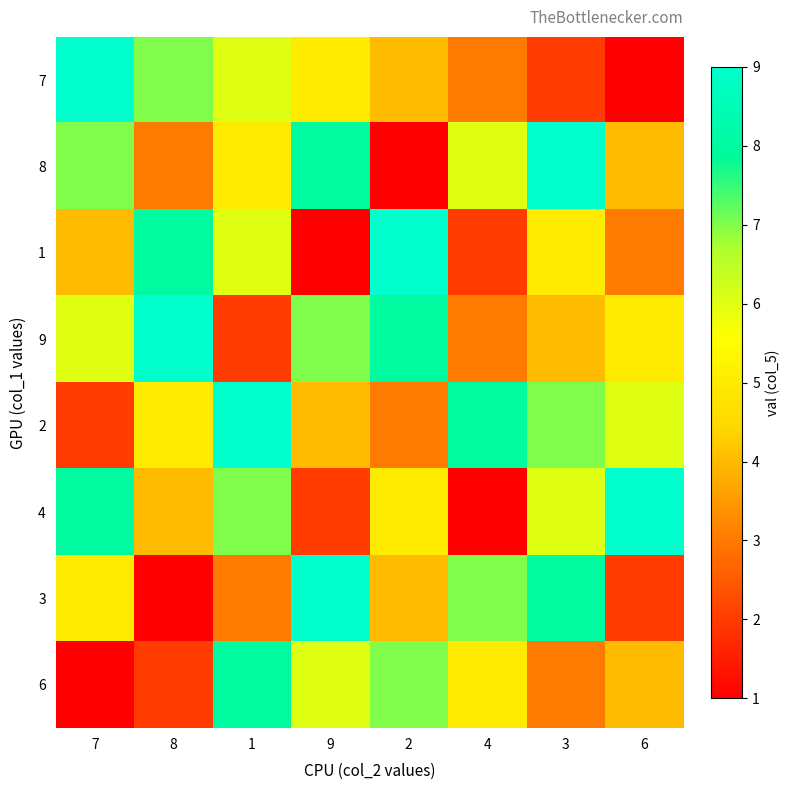

What is the greatest value displayed?

9